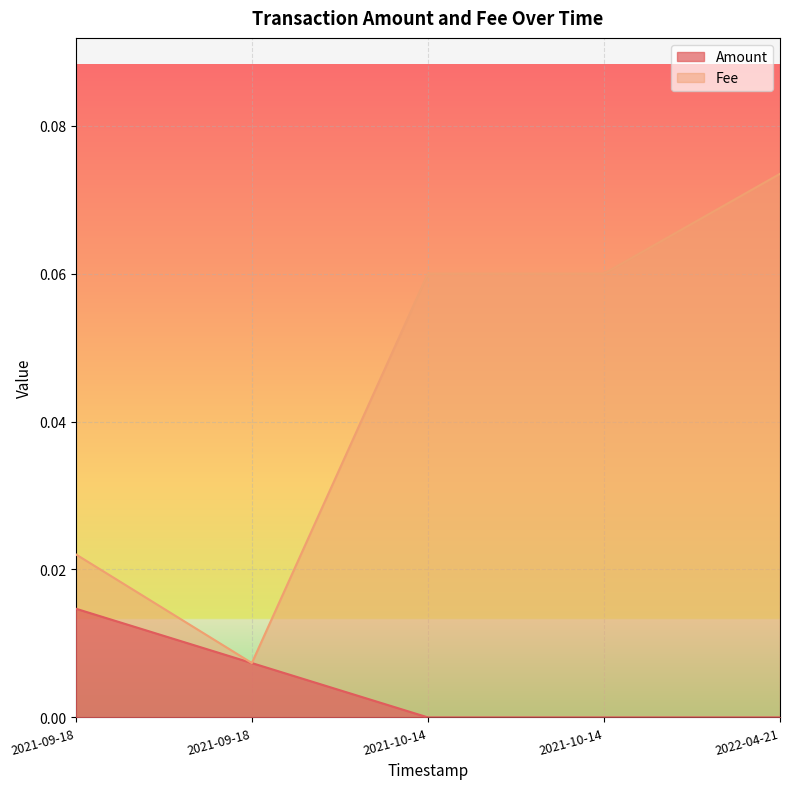

At which category is the sum across all series the highest?

2022-04-21